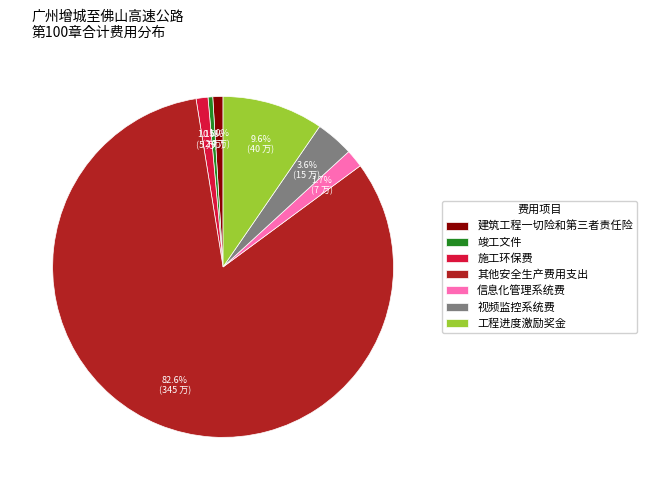

Which has a higher value, 建筑工程一切险和第三者责任险 or 视频监控系统费?

视频监控系统费